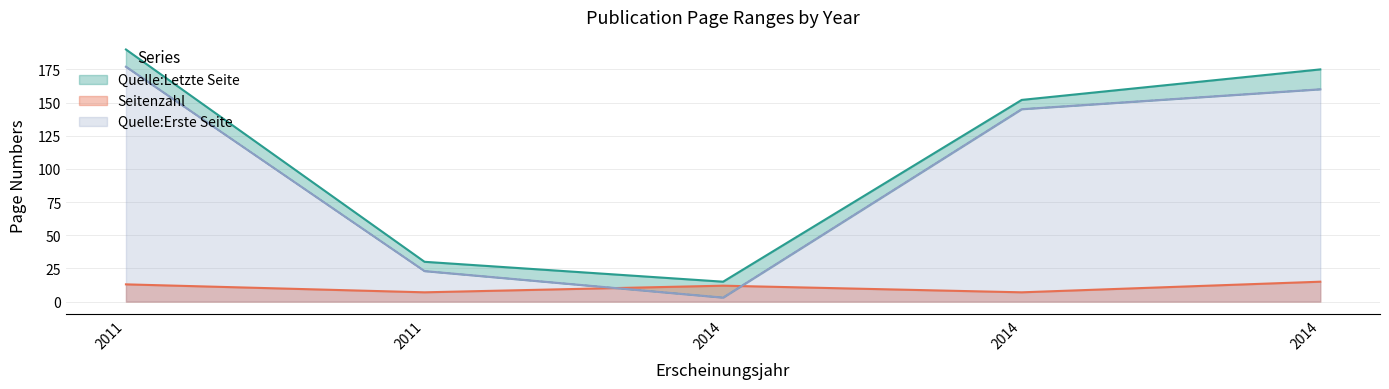

Rank the series at 2014 from lowest to highest value.

Quelle:Erste Seite, Seitenzahl, Quelle:Letzte Seite